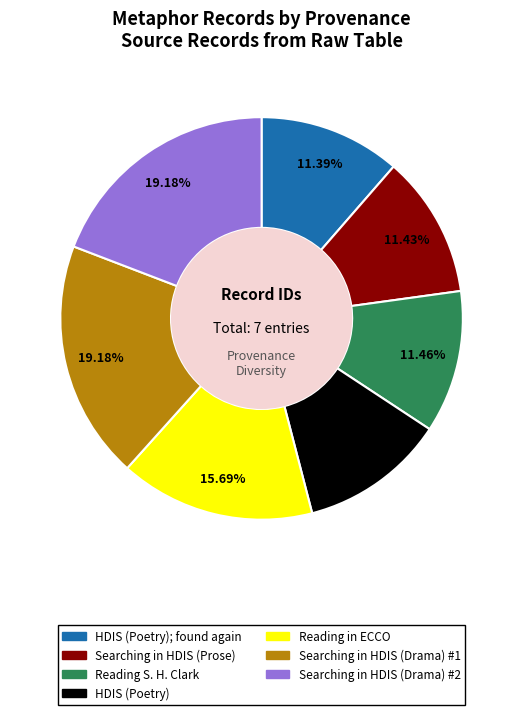

What percentage is the Searching in HDIS (Drama) #2 slice, to the nearest percent?

19%